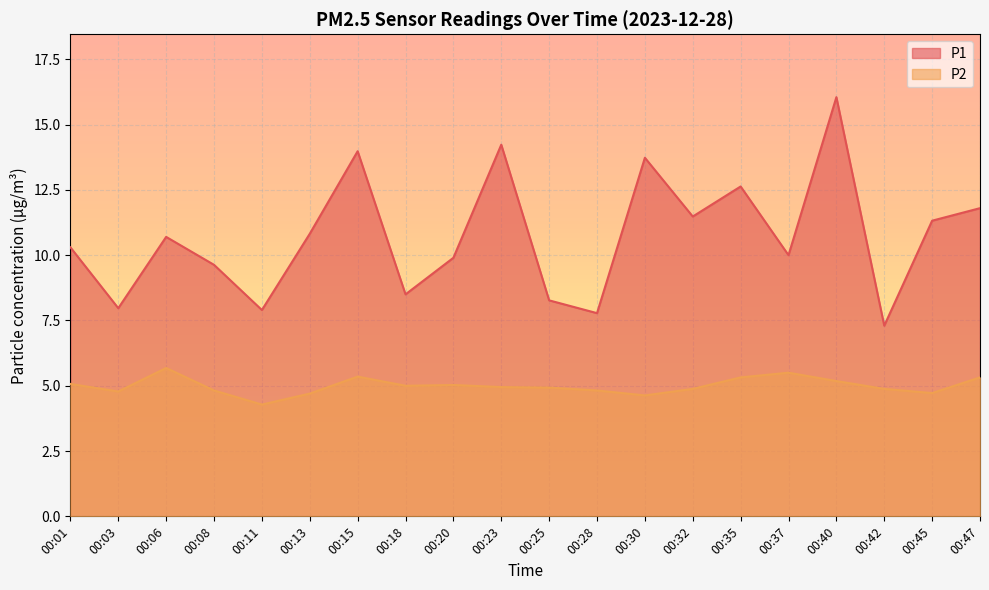

What is the minimum value shown in the chart?

4.3